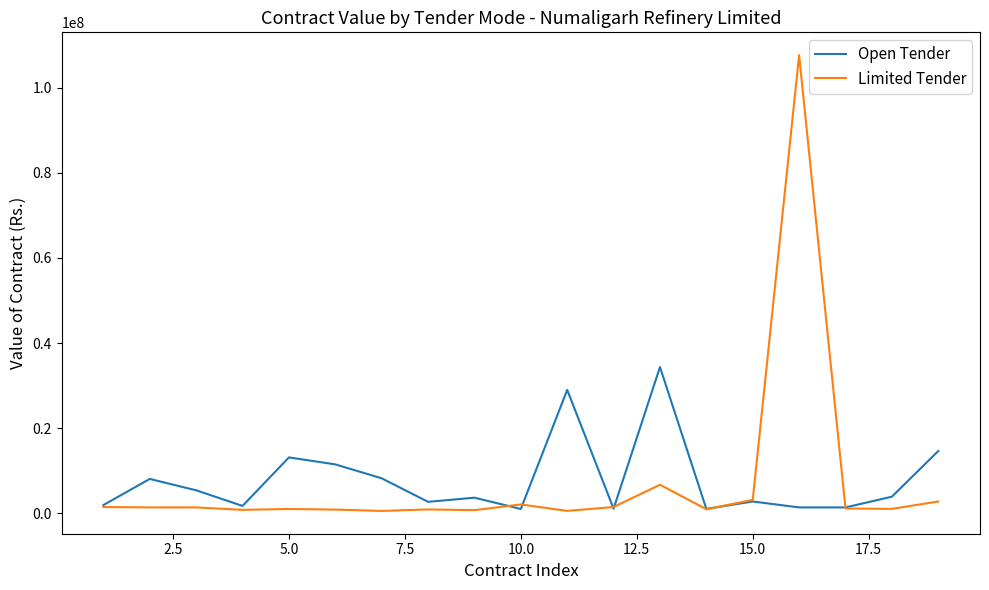

What is the maximum value shown in the chart?

107714983.0